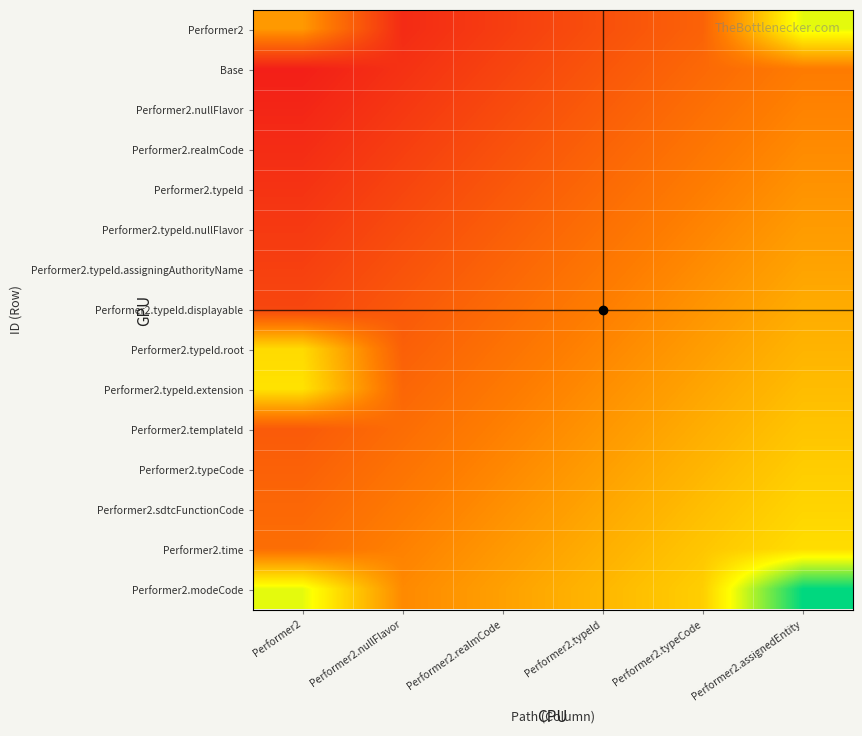

Count the number of categories in the chart.

6